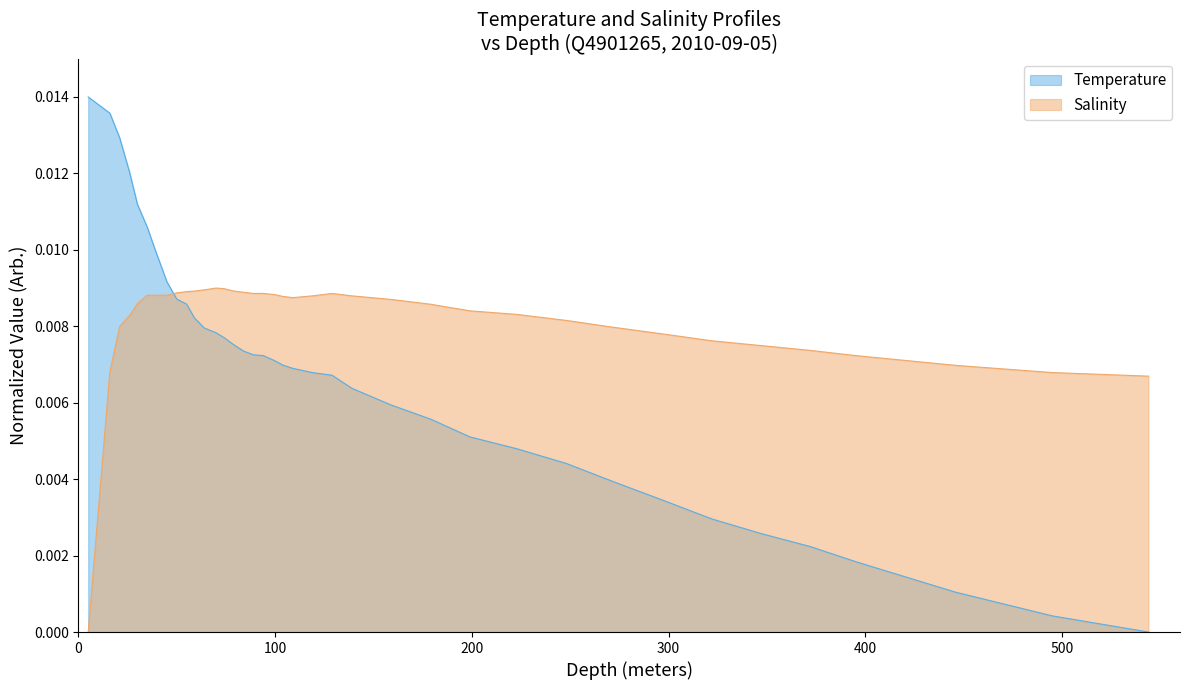

True or false: Temperature and Salinity intersect in this chart.

True